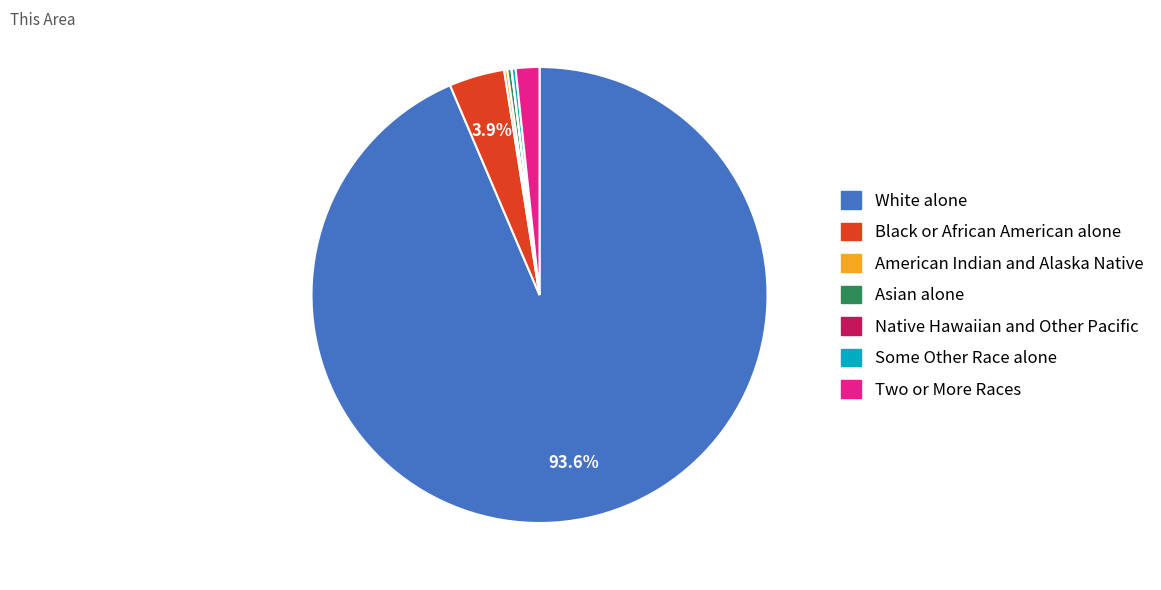

What is the largest slice in the pie chart?

White alone